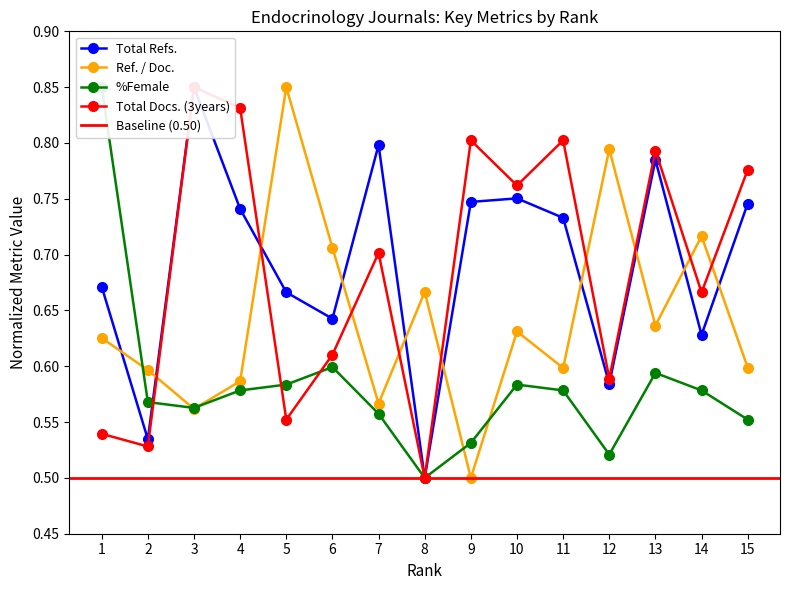

Reading right to left, list all the values displayed in this chart.

Total Refs.: 0.7	0.6	0.8	0.6	0.7	0.8	0.7	0.5	0.8	0.6	0.7	0.7	0.8	0.5	0.7
Ref. / Doc.: 0.6	0.7	0.6	0.8	0.6	0.6	0.5	0.7	0.6	0.7	0.8	0.6	0.6	0.6	0.6
%Female: 0.6	0.6	0.6	0.5	0.6	0.6	0.5	0.5	0.6	0.6	0.6	0.6	0.6	0.6	0.8
Total Docs. (3years): 0.8	0.7	0.8	0.6	0.8	0.8	0.8	0.5	0.7	0.6	0.6	0.8	0.8	0.5	0.5